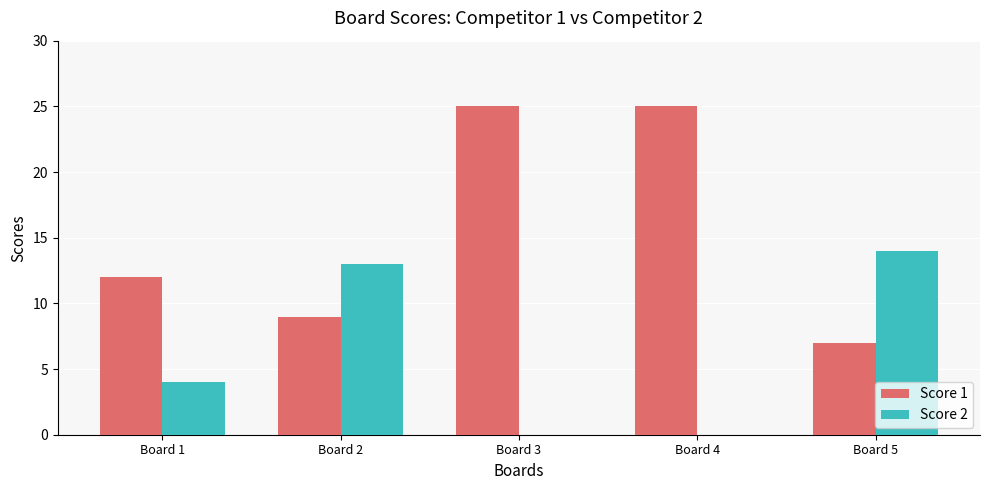

What value does the Score 1 series have at Board 1?

12